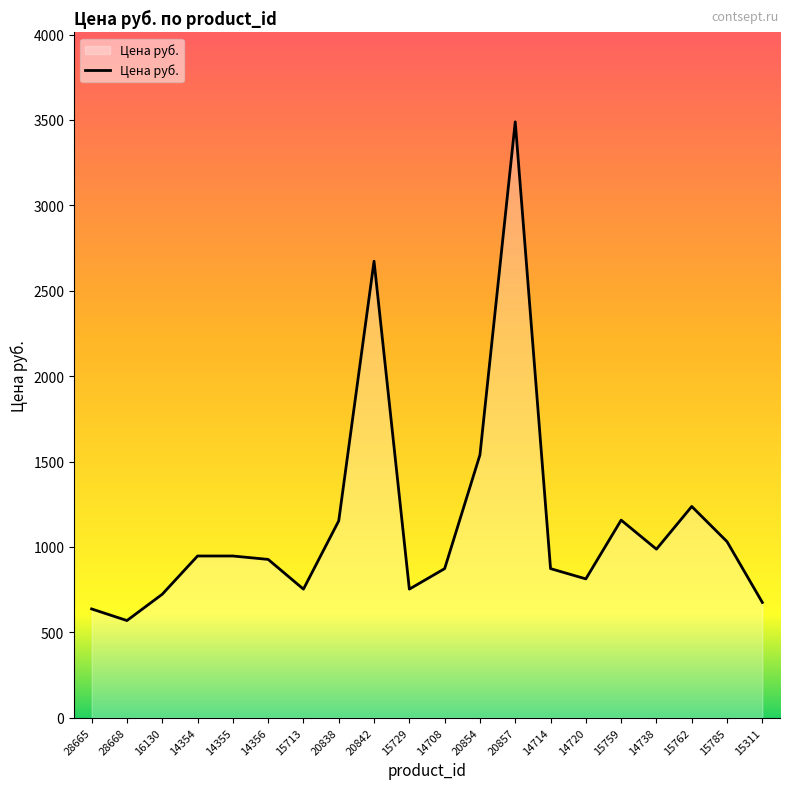

What is the ratio of the value at 20857 to the value at 15311?

5.2